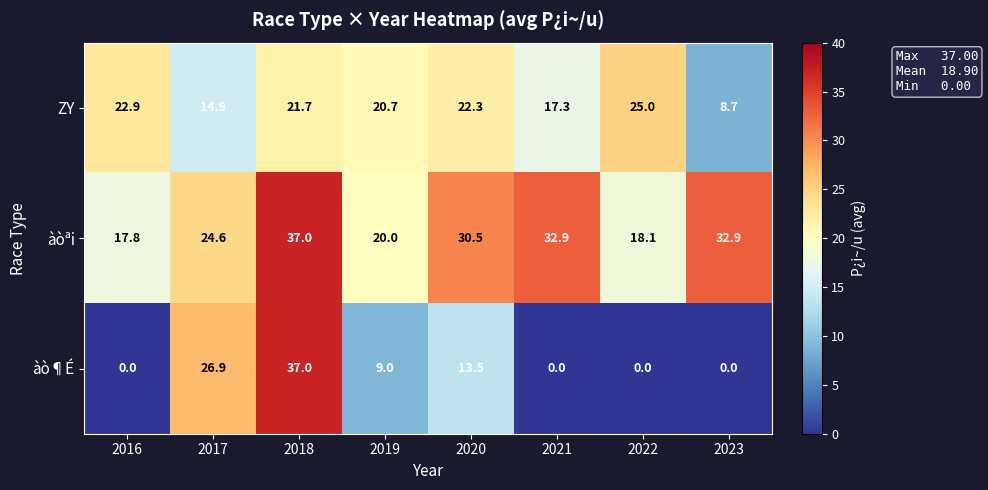

What is the difference between the highest and lowest values at 2019?

11.7